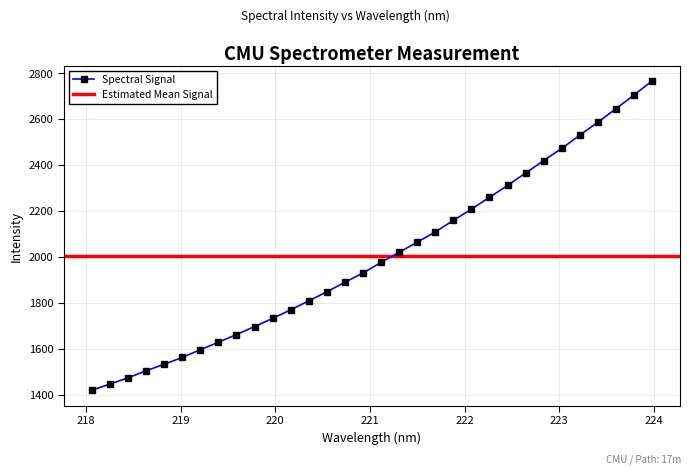

Reading left to right, what are all the values shown in this chart?

1418.7	1445.9	1472.9	1503.6	1532.1	1561.8	1595.6	1628.1	1661.7	1696.4	1731.7	1769.5	1808.6	1847.8	1889.6	1929.9	1975.7	2020.3	2064.1	2108.8	2159.1	2208.2	2259.5	2311.4	2365.4	2419.7	2472.7	2530.4	2586.8	2645.3	2705.2	2766.4